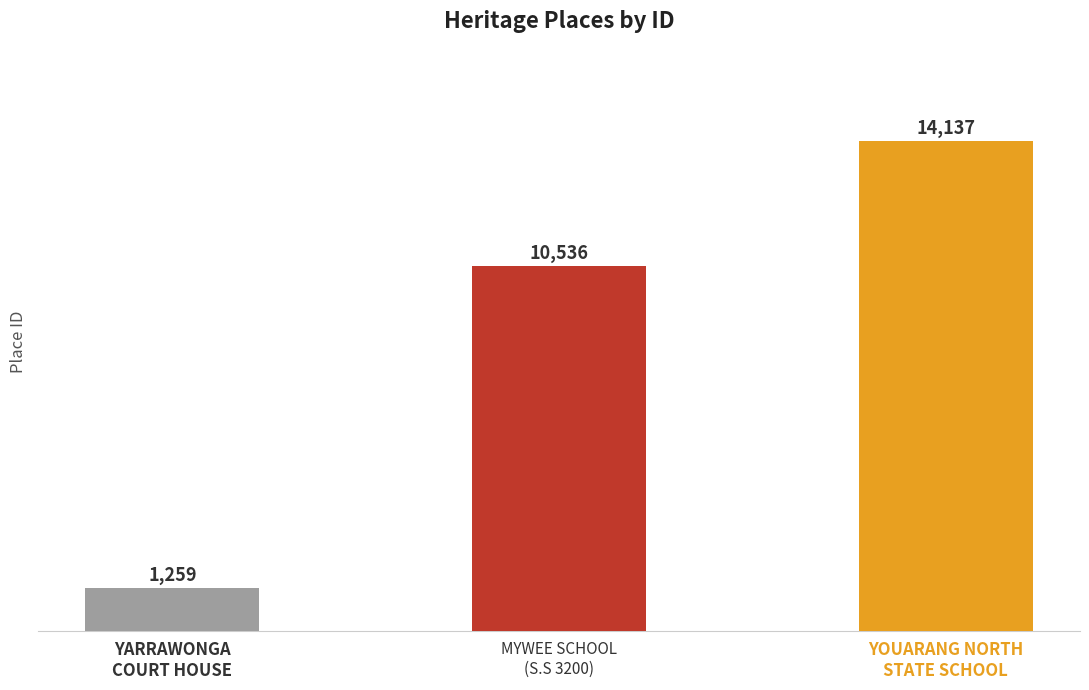

What is the difference between the maximum and second lowest values?

3601